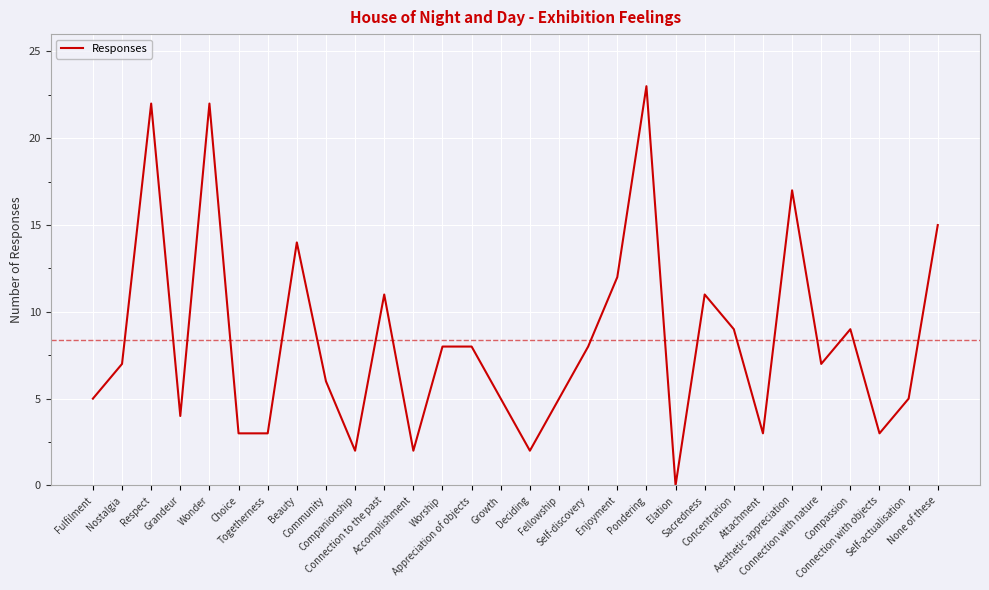

What is the greatest value displayed?

23